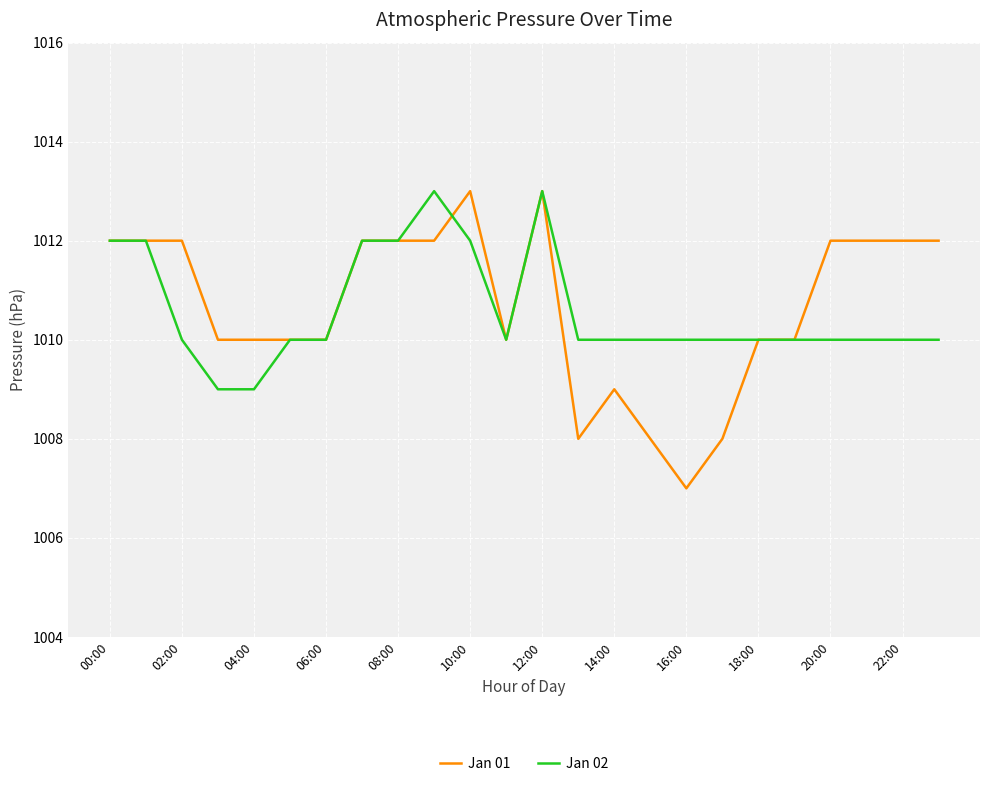

What is the minimum value shown in the chart?

1007